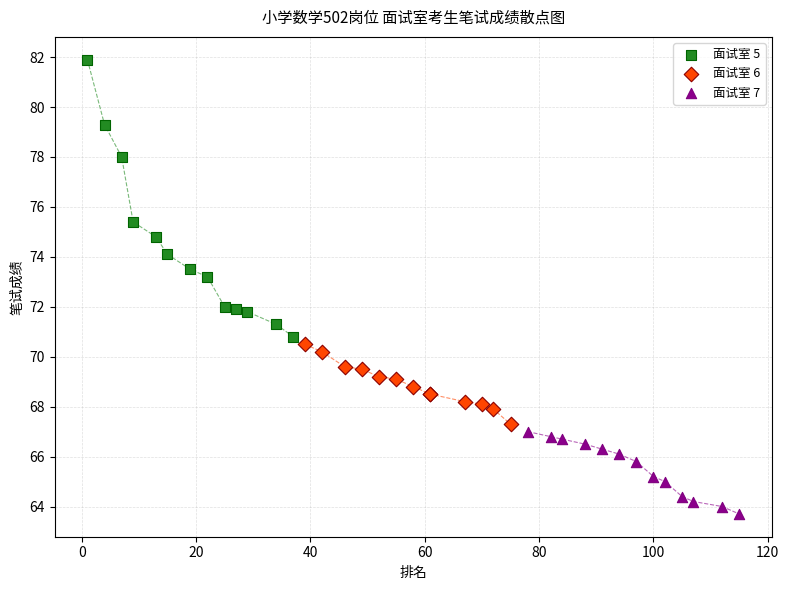

Which series reaches the maximum Y coordinate?

面试室 5